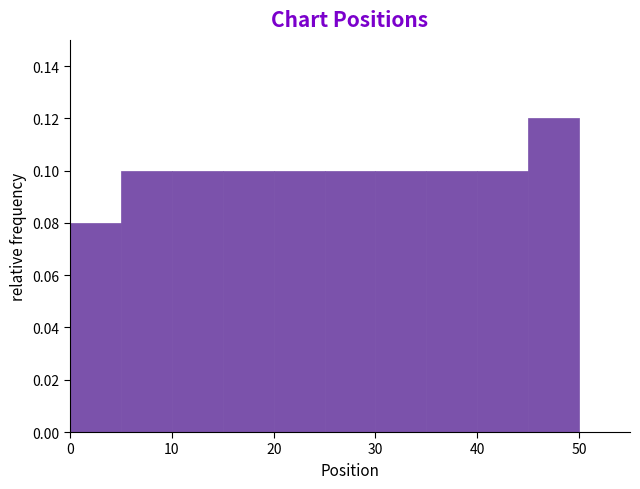

Reading left to right, transcribe this chart: for each bar, give the range it covers on the x-axis and its height. The values are not printed on the chart, so give them approximately, as read against the axis.

0 to 5: 0.08
5 to 10: 0.10
10 to 15: 0.10
15 to 20: 0.10
20 to 25: 0.10
25 to 30: 0.10
30 to 35: 0.10
35 to 40: 0.10
40 to 45: 0.10
45 to 50: 0.12